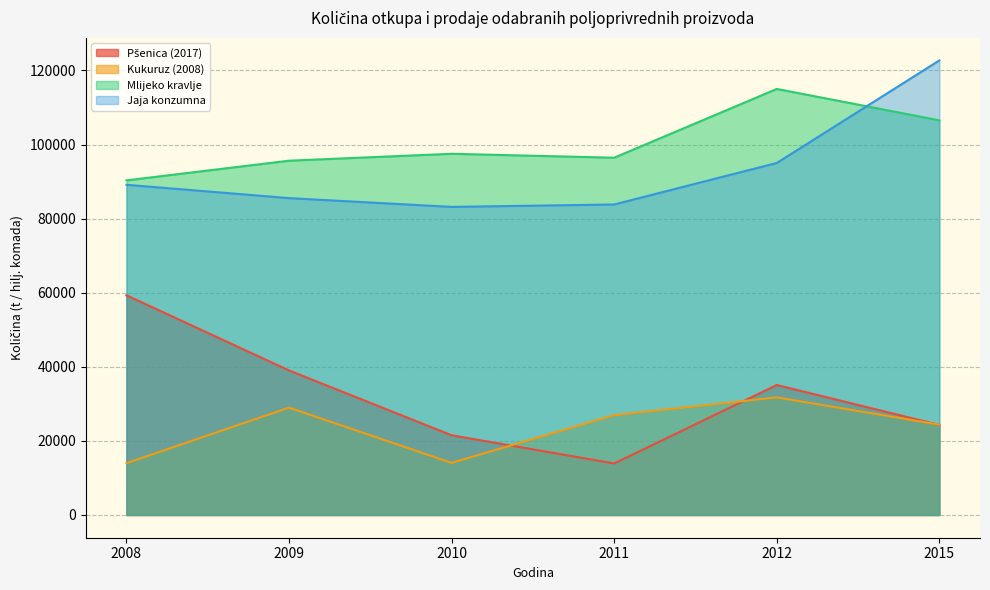

How many interior local peaks does the Mlijeko kravlje series have?

2